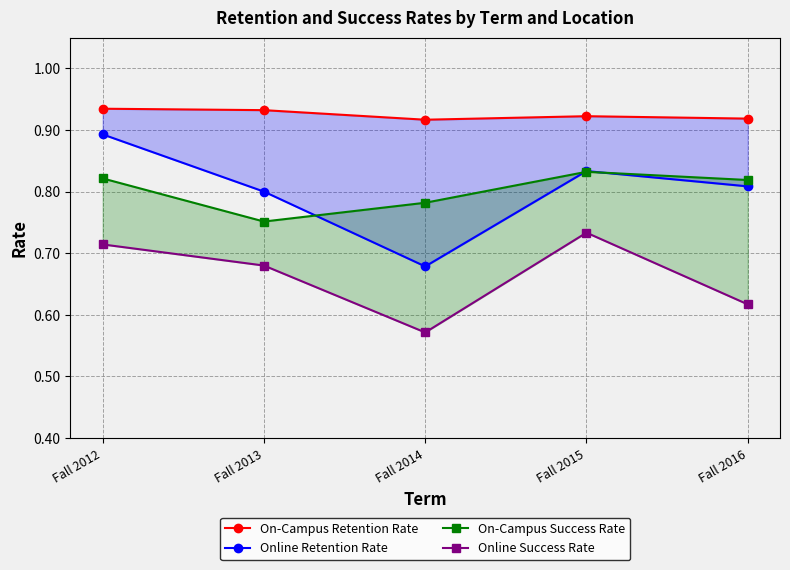

The On-Campus Success Rate series shows 0.4 at Fall 2015. True or false?

False